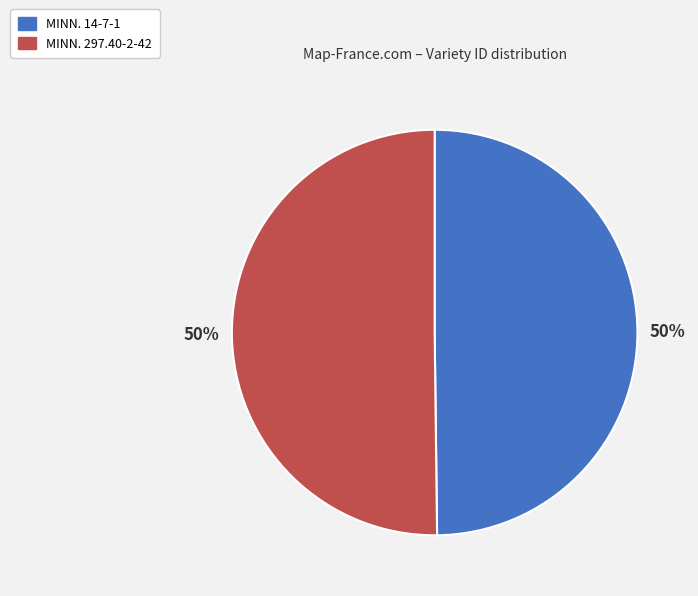

True or false: MINN. 14-7-1 accounts for 45% of the total.

False